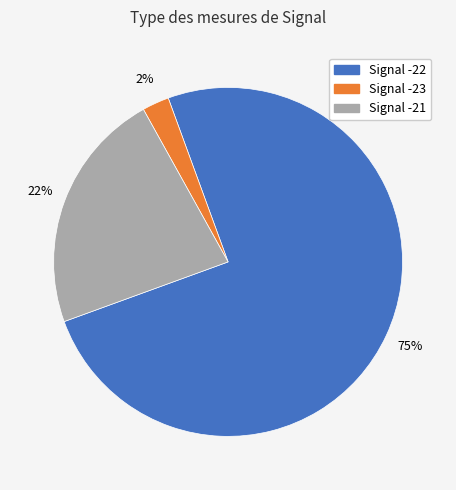

Is there any slice that represents more than half of the pie?

Yes